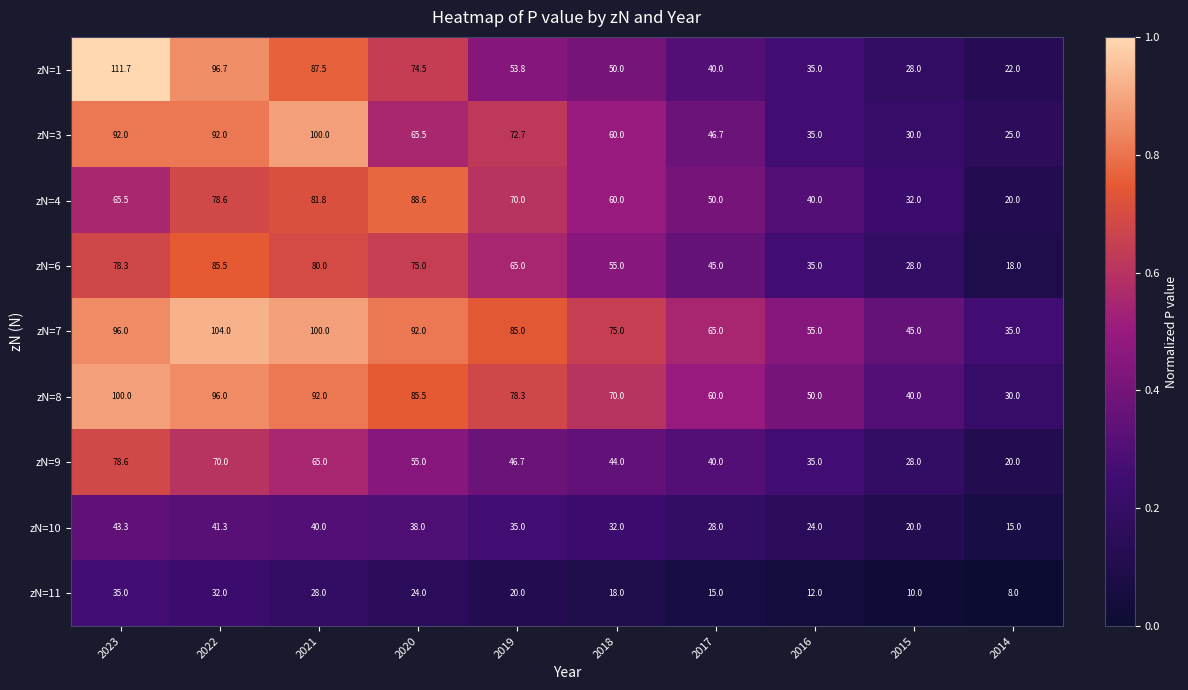

The zN=7 series shows 54.4 at 2014. True or false?

False